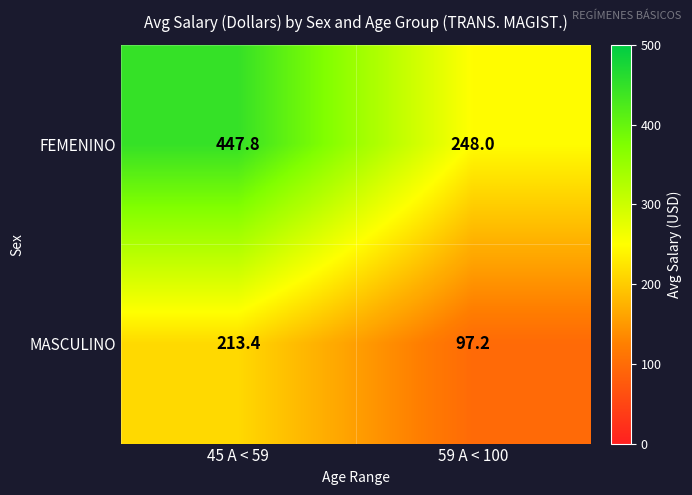

What is the greatest value displayed?

447.8